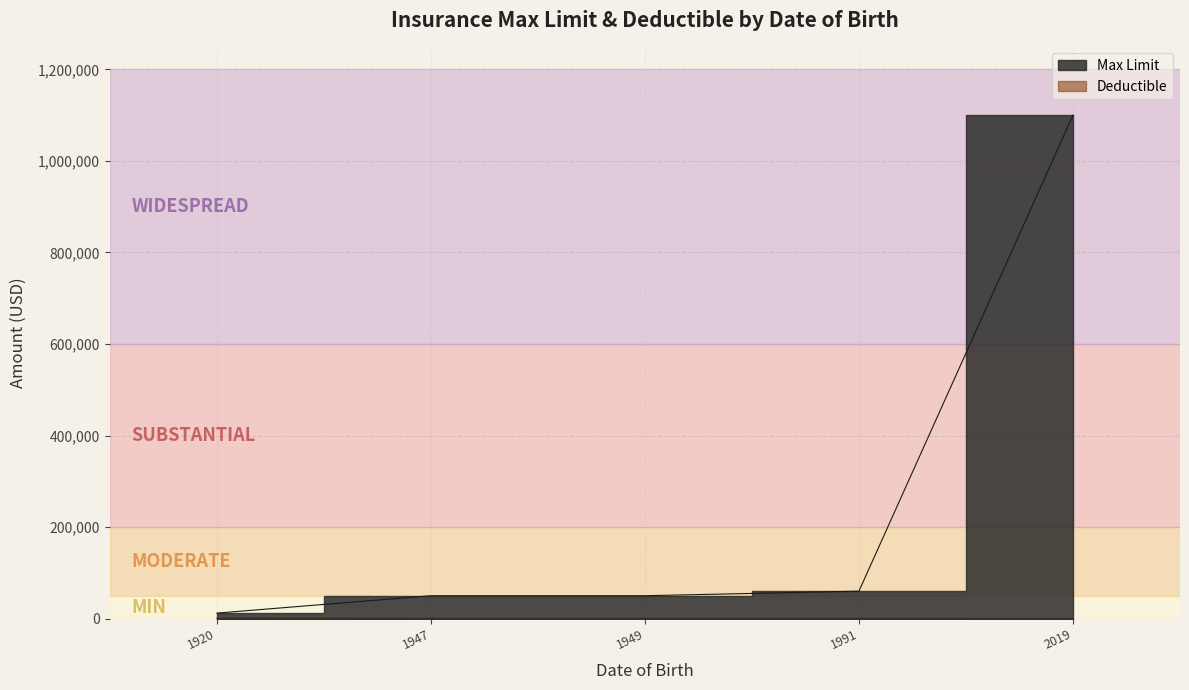

What is the difference between the highest and lowest values at 5/1/2019?

1100000